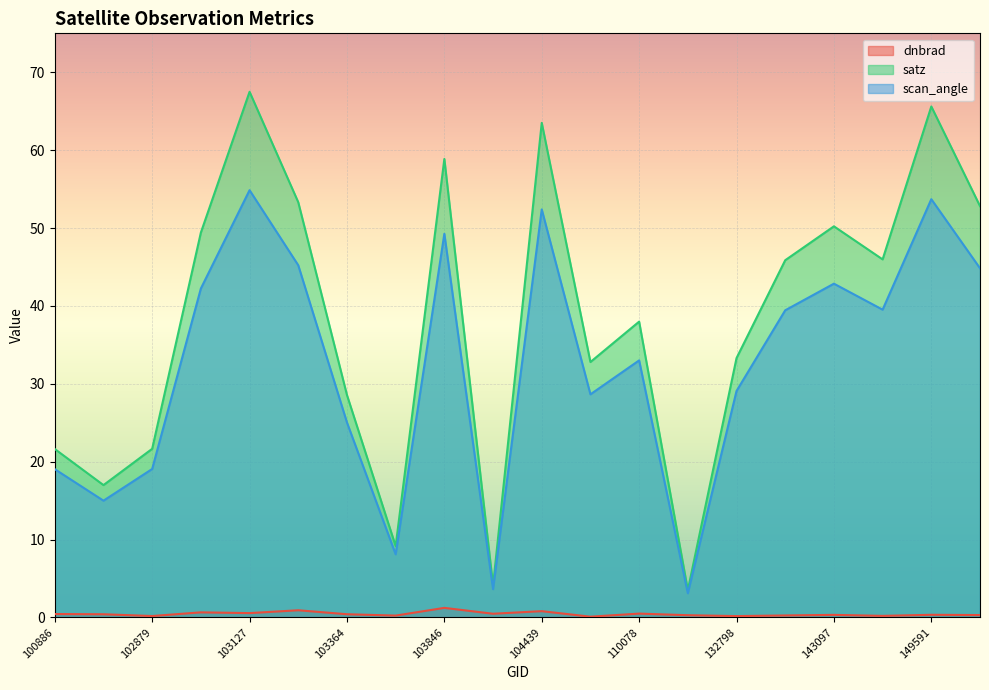

Which series changed the most between 103846 and 110253?

satz